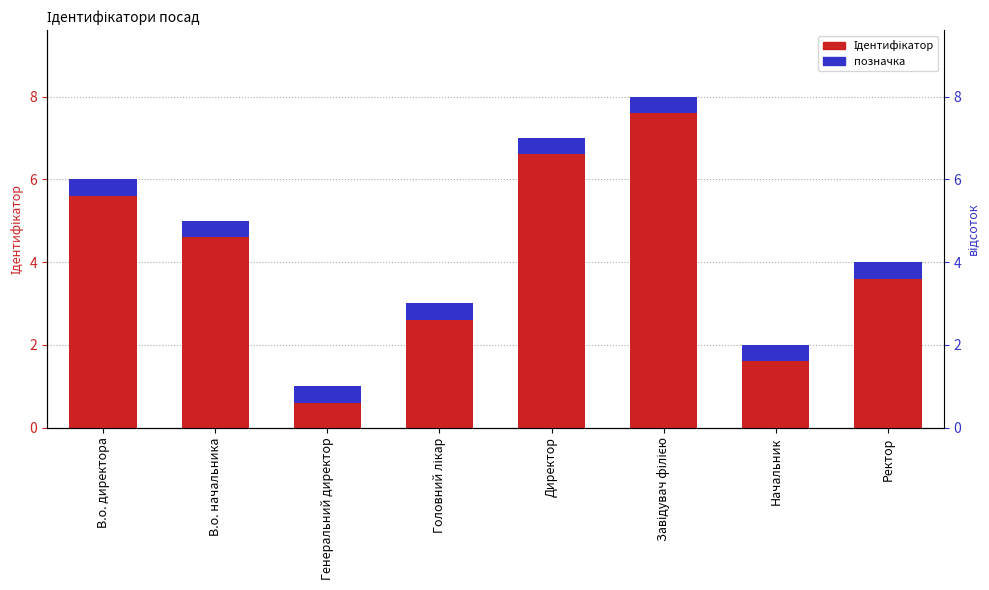

List the labels in order of value, smallest first.

Генеральний директор, Начальник, Головний лікар, Ректор, В.о. начальника, В.о. директора, Директор, Завідувач філією